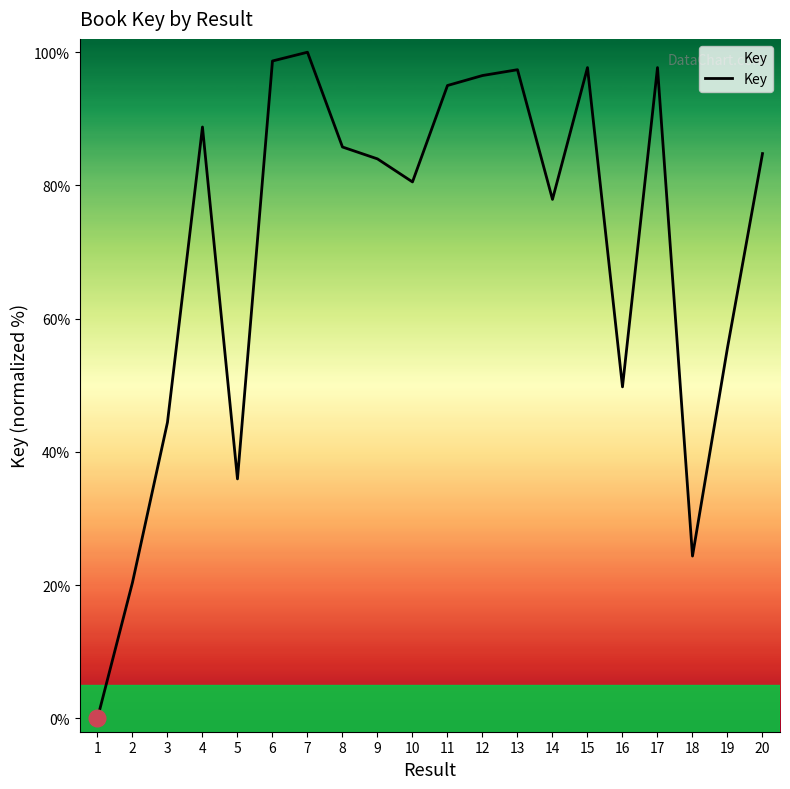

Approximately how many times larger is the value at 11 compared to 13?

1.0